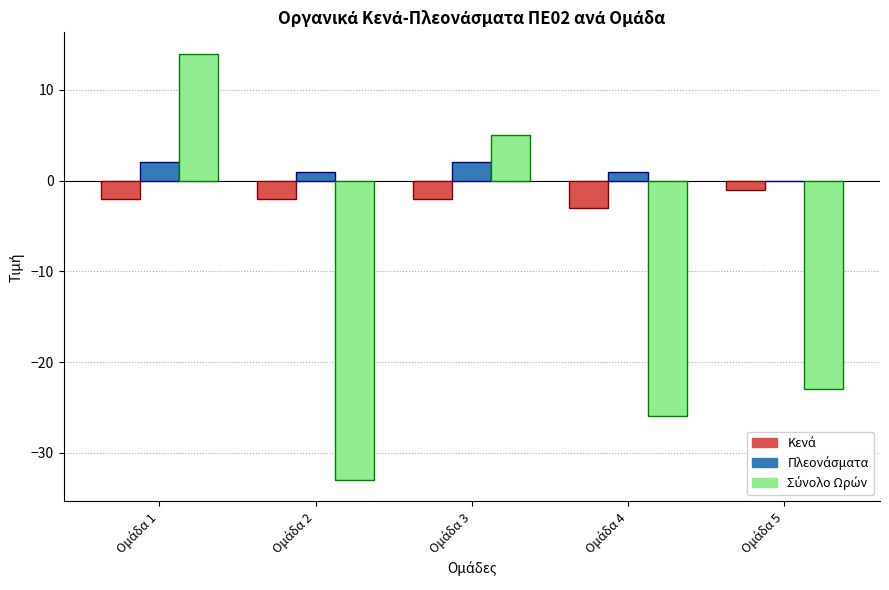

What is the maximum value shown in the chart?

14